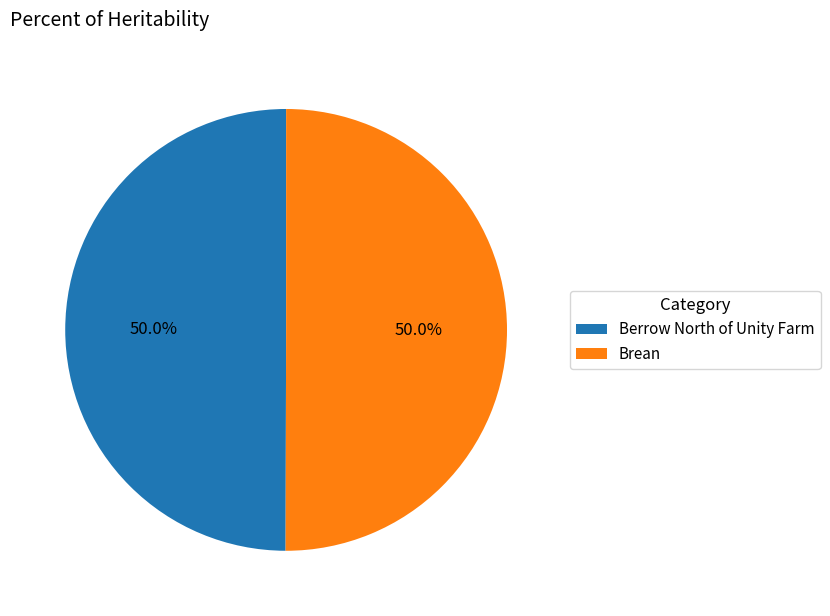

Is the sum of Brean and Berrow North of Unity Farm greater than half?

Yes